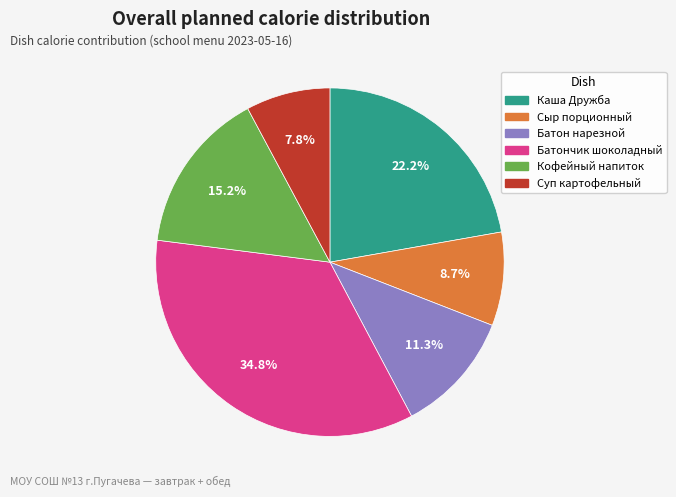

Is there any slice that represents more than half of the pie?

No